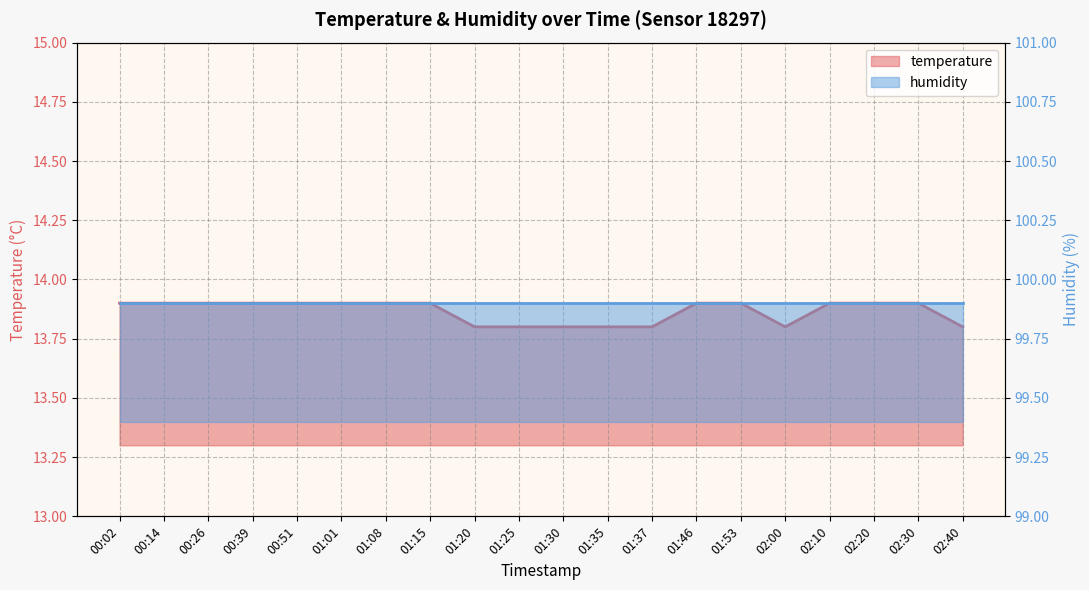

Count the values in the range 13 to 14.

20